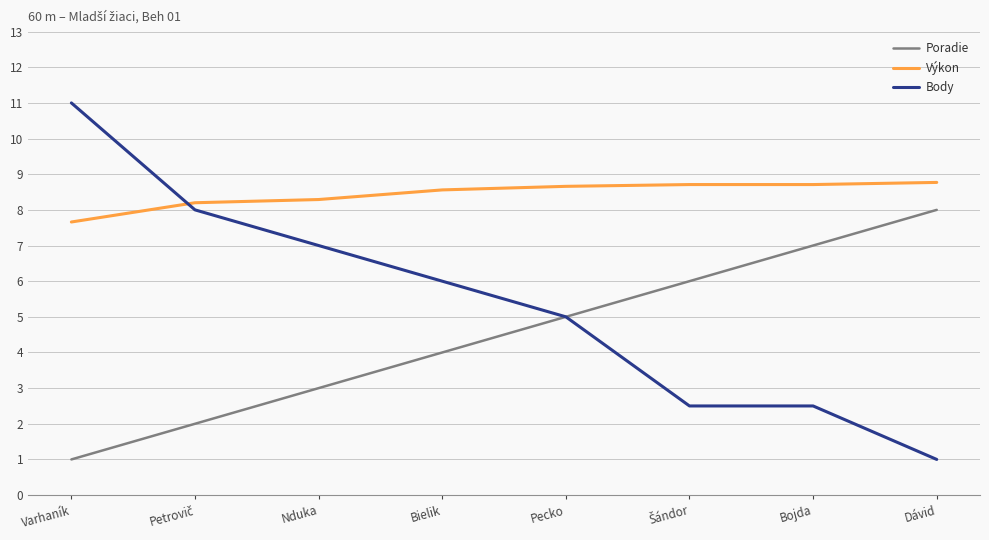

True or false: Výkon and Poradie cross at least once.

False